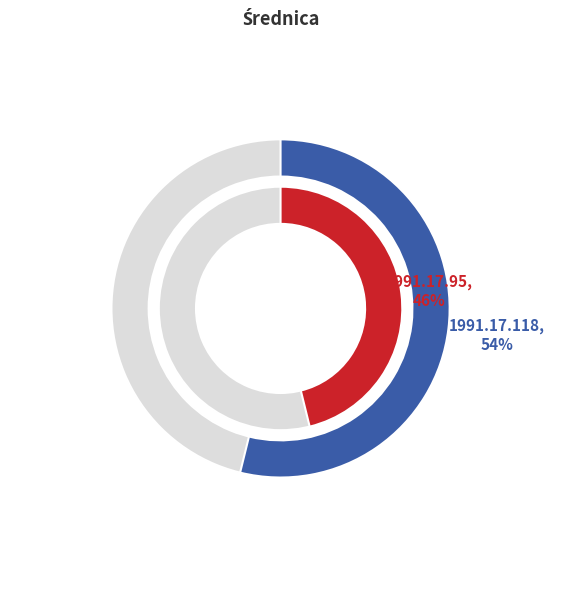

Which has a higher value, 1991.17.118 or 1991.17.95?

1991.17.118